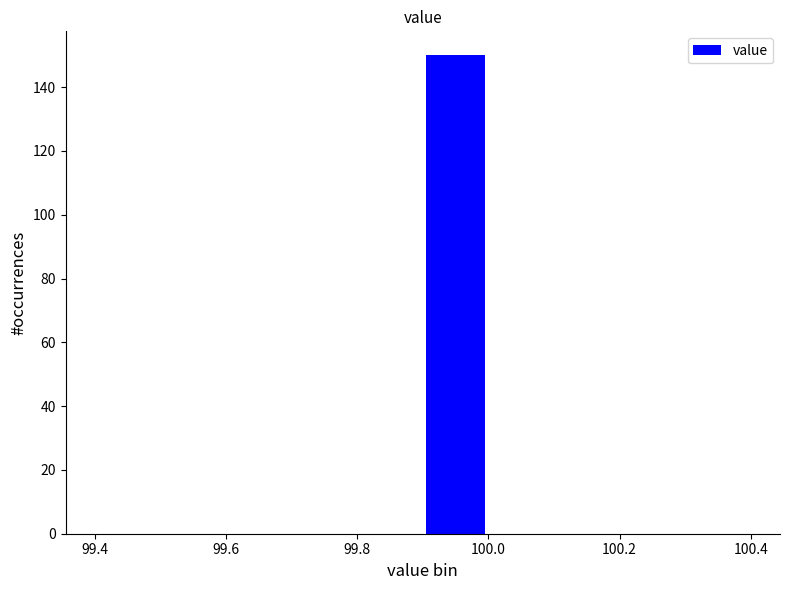

How tall is the bar that spans 99.9 to 100.0 on the x-axis? The values are not printed on the chart, so give them approximately, as read against the axis.

150